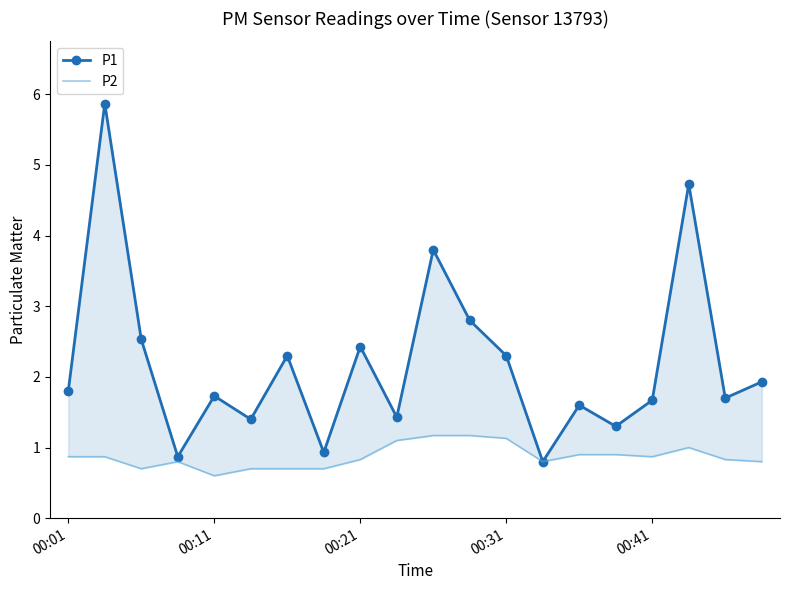

Reading left to right, what are all the values shown in this chart?

P1: 1.8	5.9	2.5	0.9	1.7	1.4	2.3	0.9	2.4	1.4	3.8	2.8	2.3	0.8	1.6	1.3	1.7	4.7	1.7	1.9
P2: 0.9	0.9	0.7	0.8	0.6	0.7	0.7	0.7	0.8	1.1	1.2	1.2	1.1	0.8	0.9	0.9	0.9	1.0	0.8	0.8